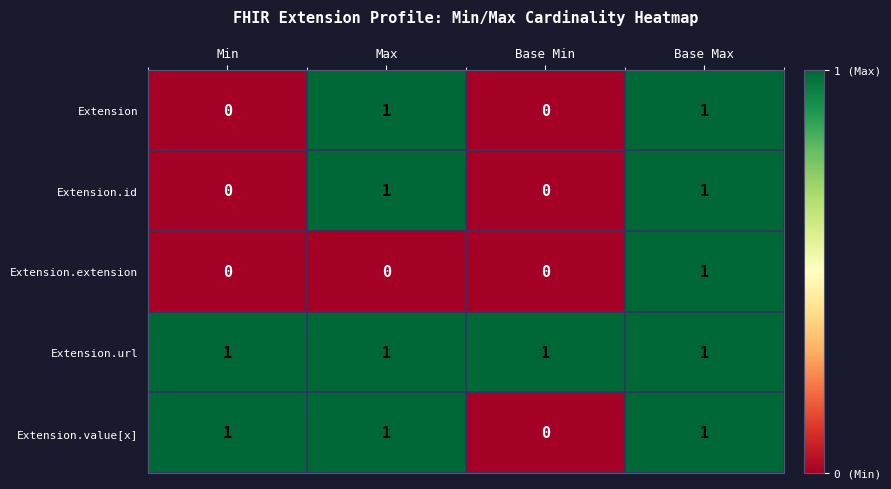

Which series has the largest total across all categories?

Extension.url